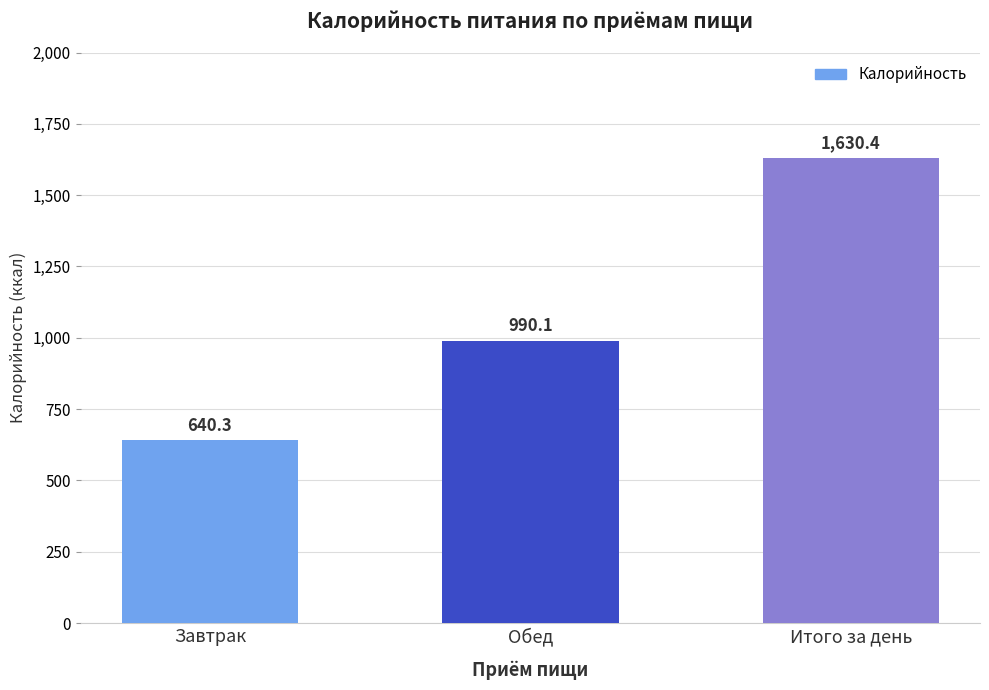

How many values are below 990?

1